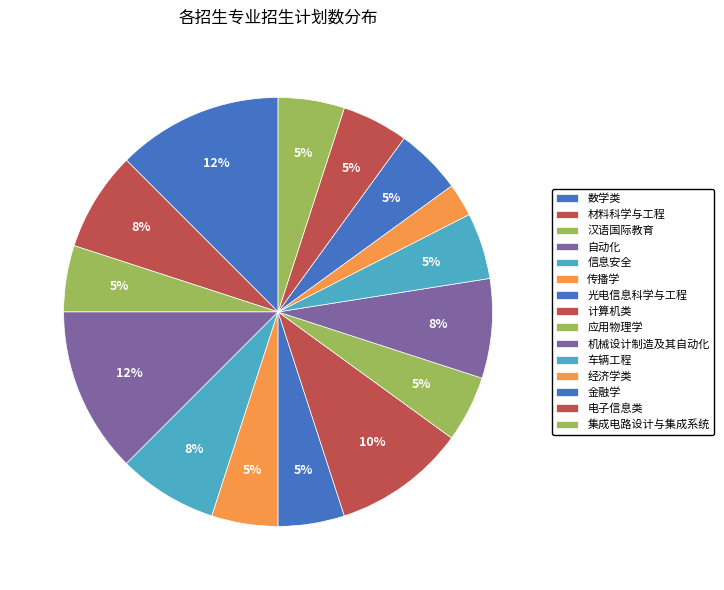

Which slice is the smallest?

经济学类